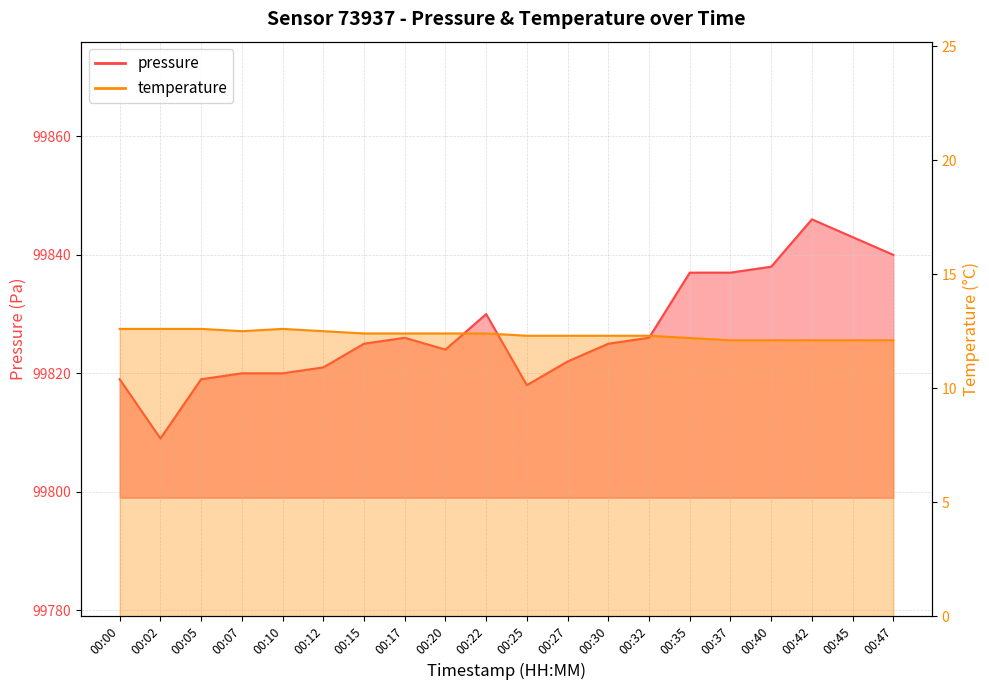

How many data points does each series have?

20